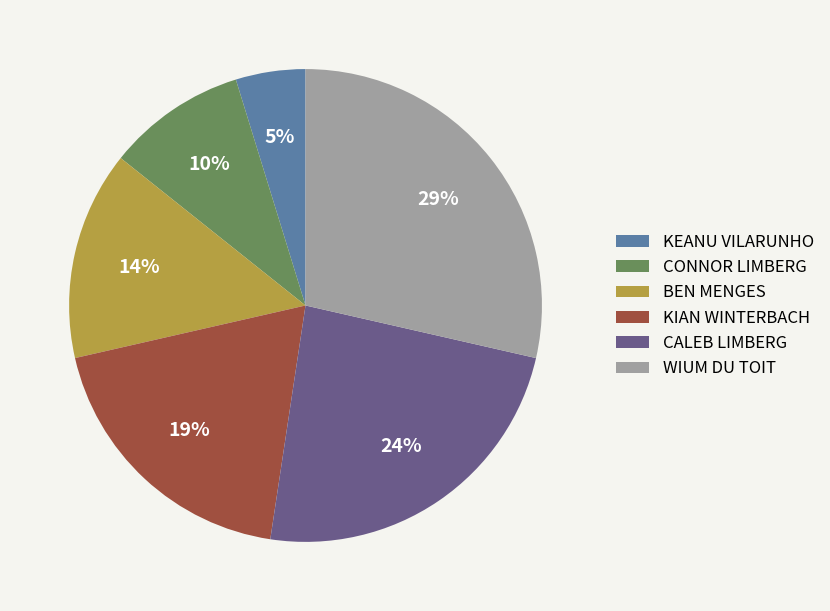

True or false: CONNOR LIMBERG accounts for 4% of the total.

False